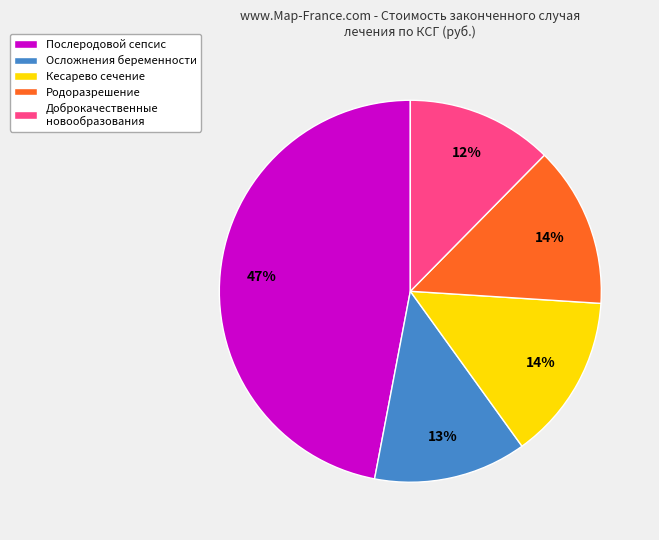

To the nearest percent, what percentage of the pie is Послеродовой сепсис?

47%